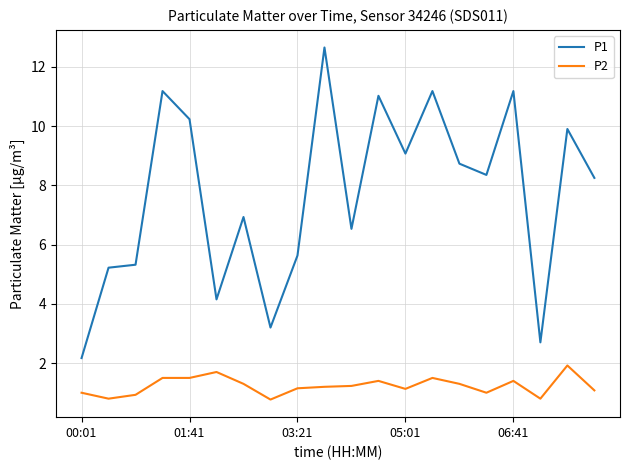

True or false: P1 and P2 intersect in this chart.

False